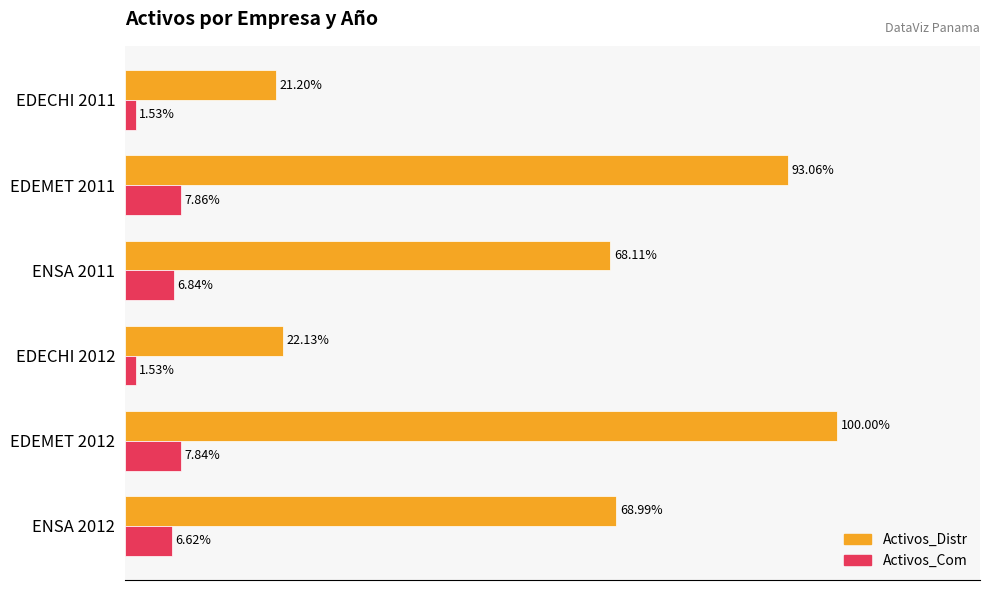

Which series has the largest range (max minus min)?

Activos_Distr